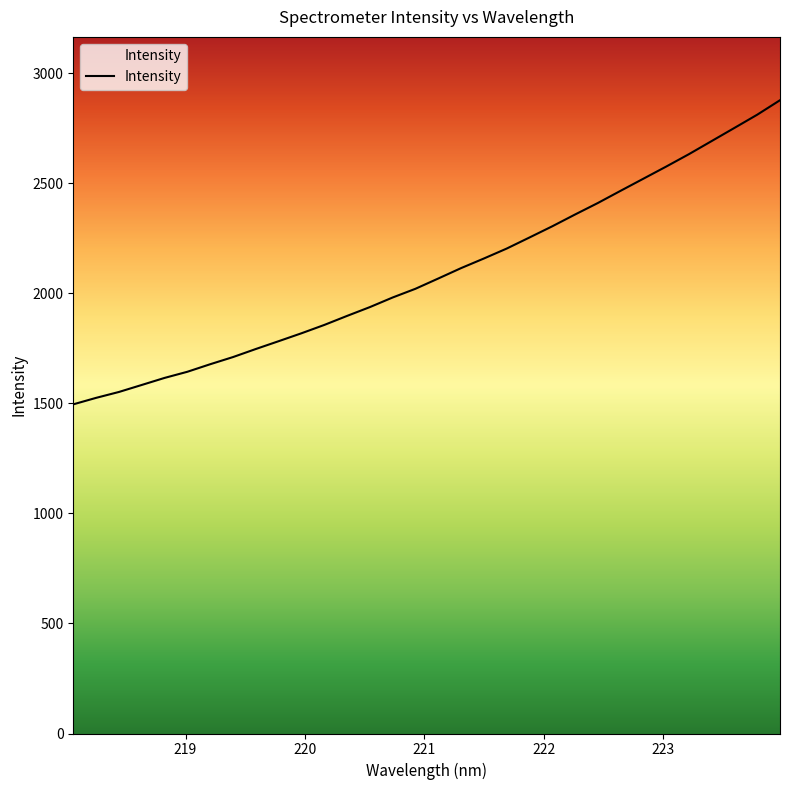

Reading left to right, list all the values displayed in this chart.

1495.6	1525.0	1551.8	1583.6	1615.7	1643.6	1677.8	1710.4	1747.0	1782.5	1818.5	1856.3	1897.4	1937.4	1981.1	2020.7	2067.3	2114.5	2158.2	2203.2	2253.6	2304.5	2358.0	2410.2	2465.8	2520.7	2575.8	2632.3	2691.9	2751.6	2811.6	2877.4